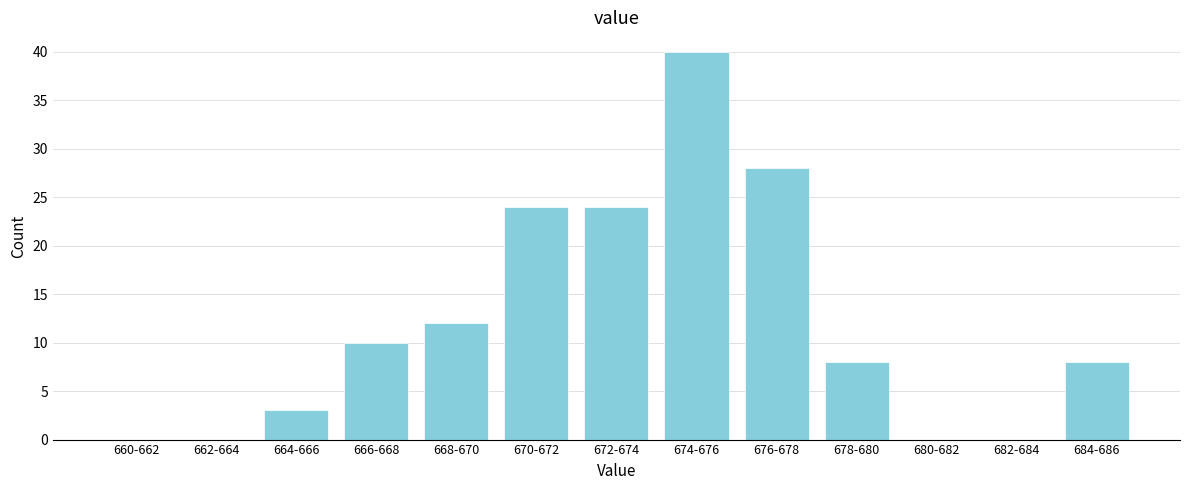

Reading left to right, list all the values displayed in this chart.

660-662=0	662-664=0	664-666=3	666-668=10	668-670=12	670-672=24	672-674=24	674-676=40	676-678=28	678-680=8	680-682=0	682-684=0	684-686=8